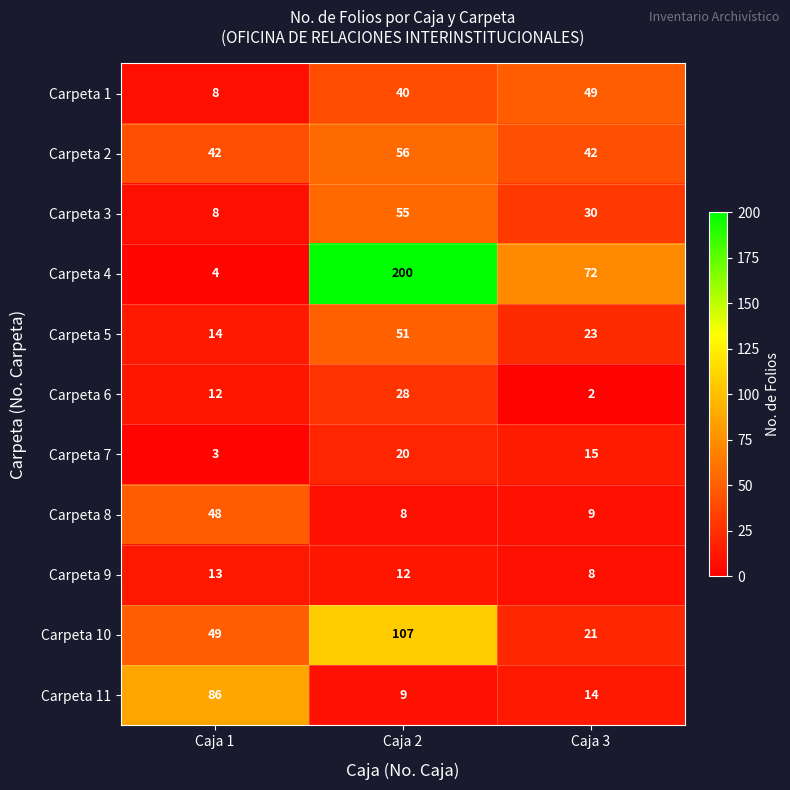

How many data points does each series have?

3